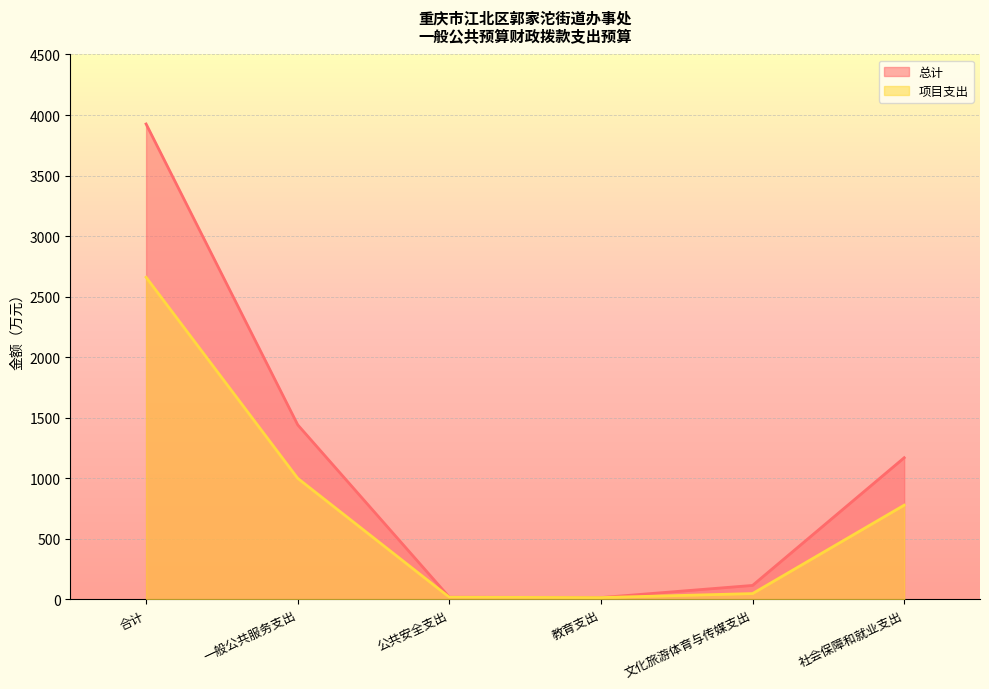

What is the average value of the 总计 series?

1114.2